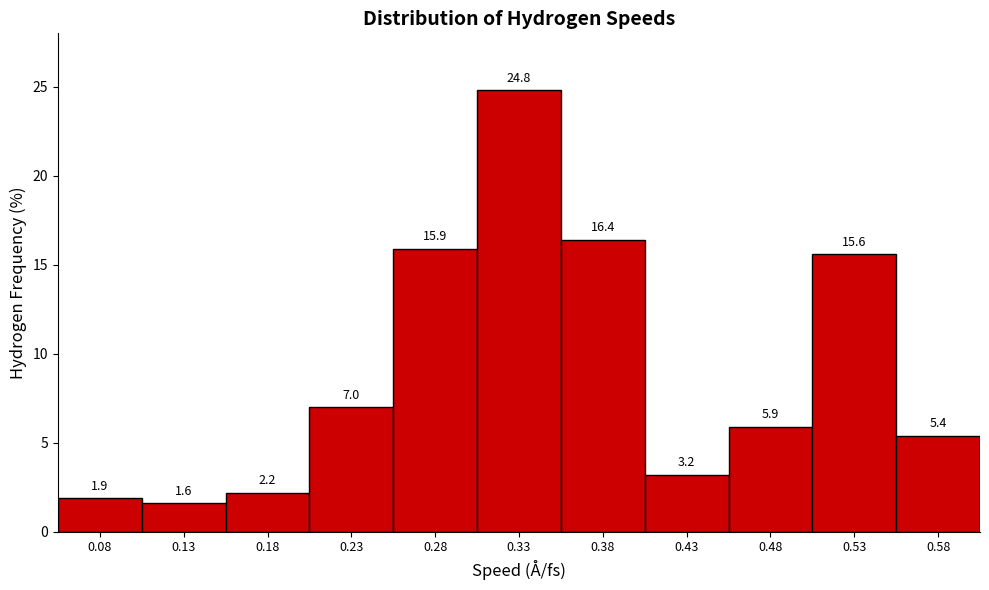

Over which range of the x-axis is the bar tallest?

0.305 to 0.355